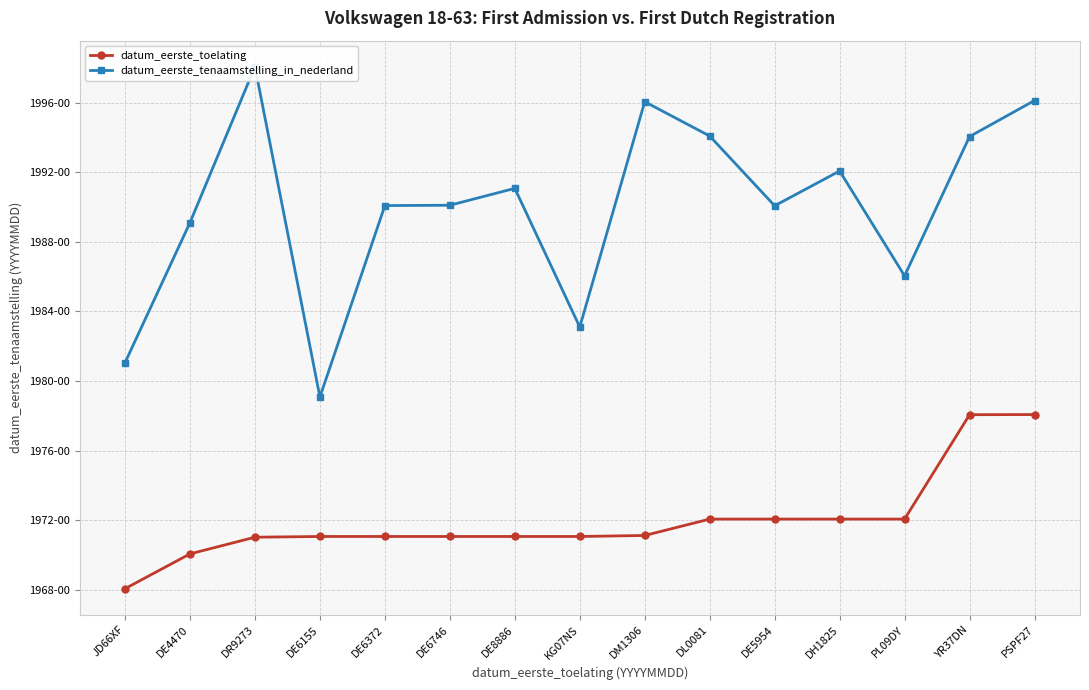

What is the difference between the maximum and minimum values in the datum_eerste_toelating series?

100077